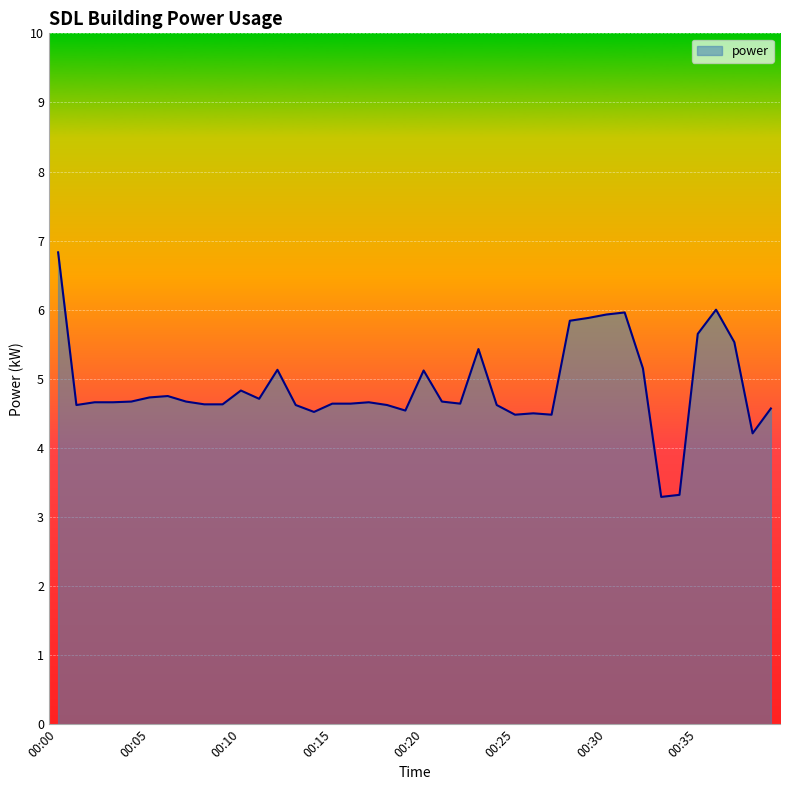

What is the maximum value shown in the chart?

6.8